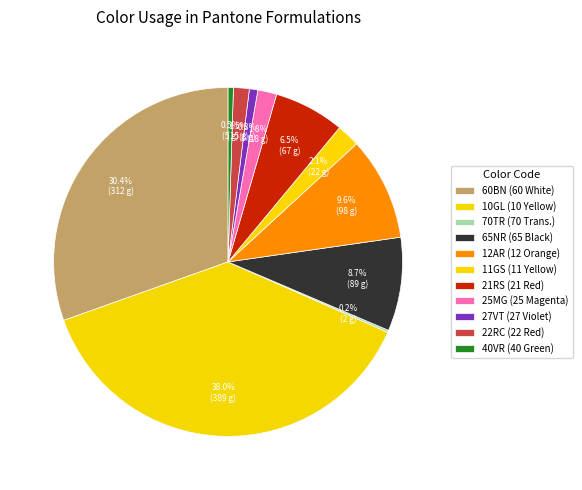

To the nearest percent, what is the average slice percentage?

9%